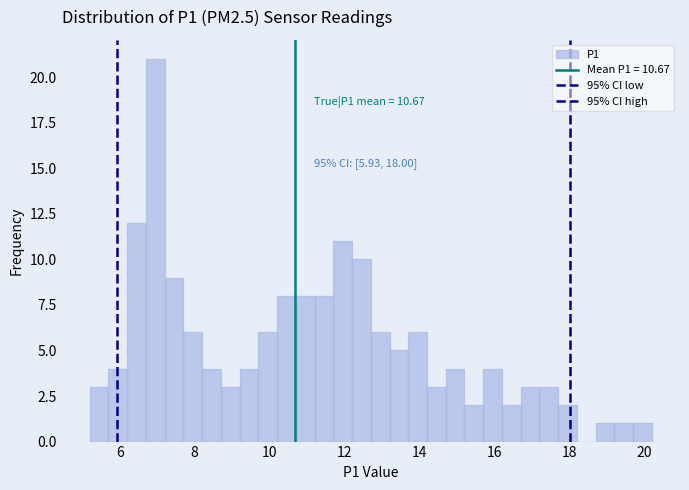

Read against the x-axis, roughly where is the centre of the tallest bar?

7.0